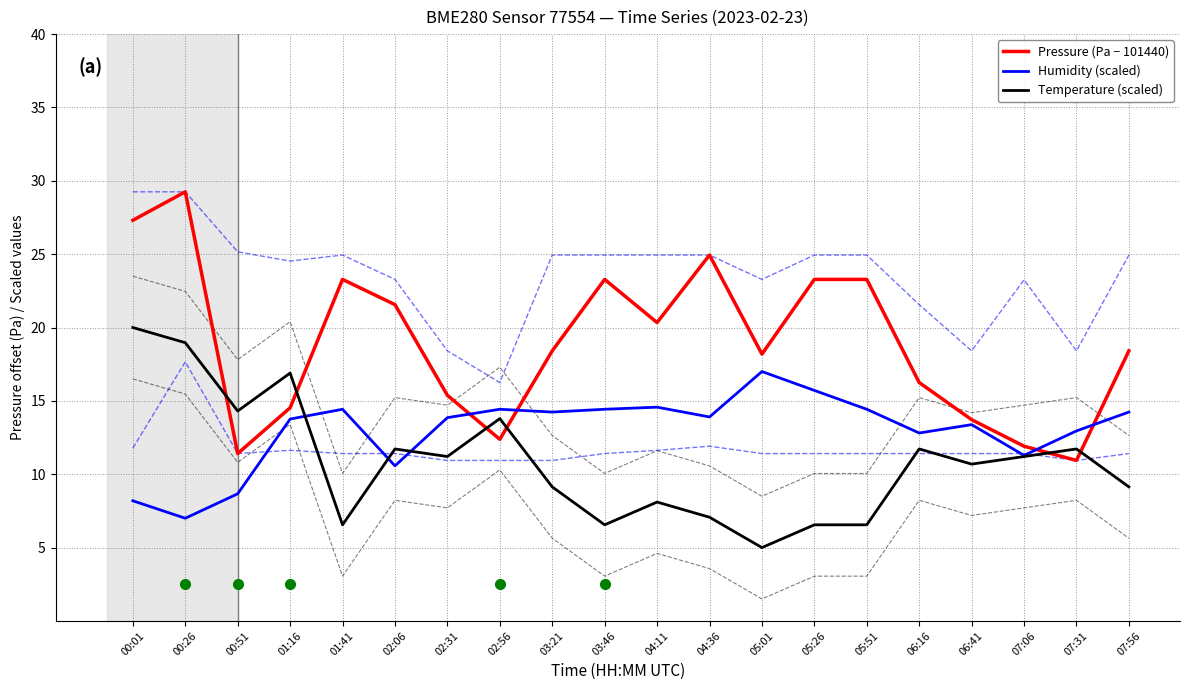

How many values in the Humidity (scaled) series are below 13?

7